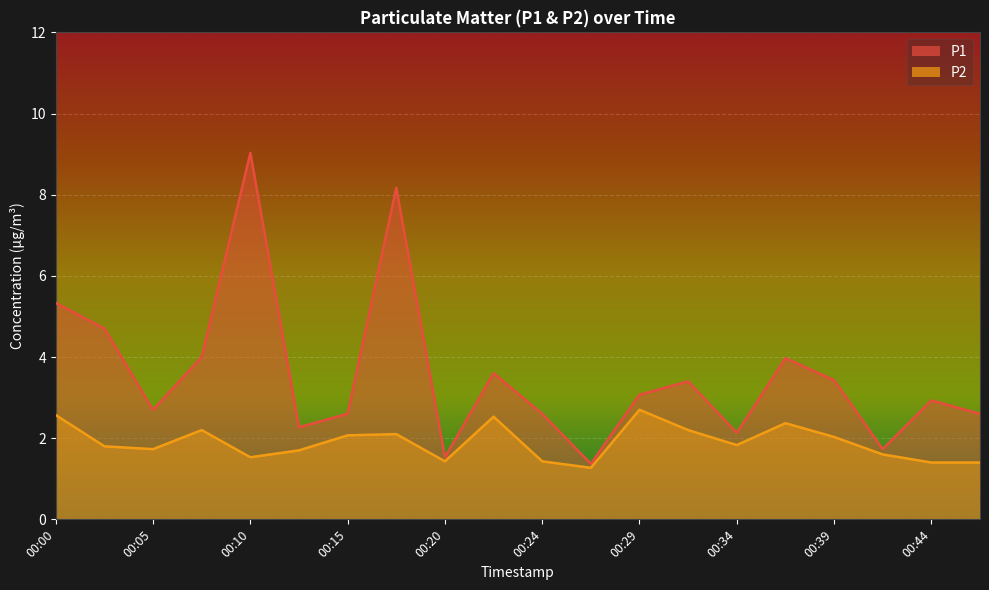

What is the lowest value of the P2 series?

1.3